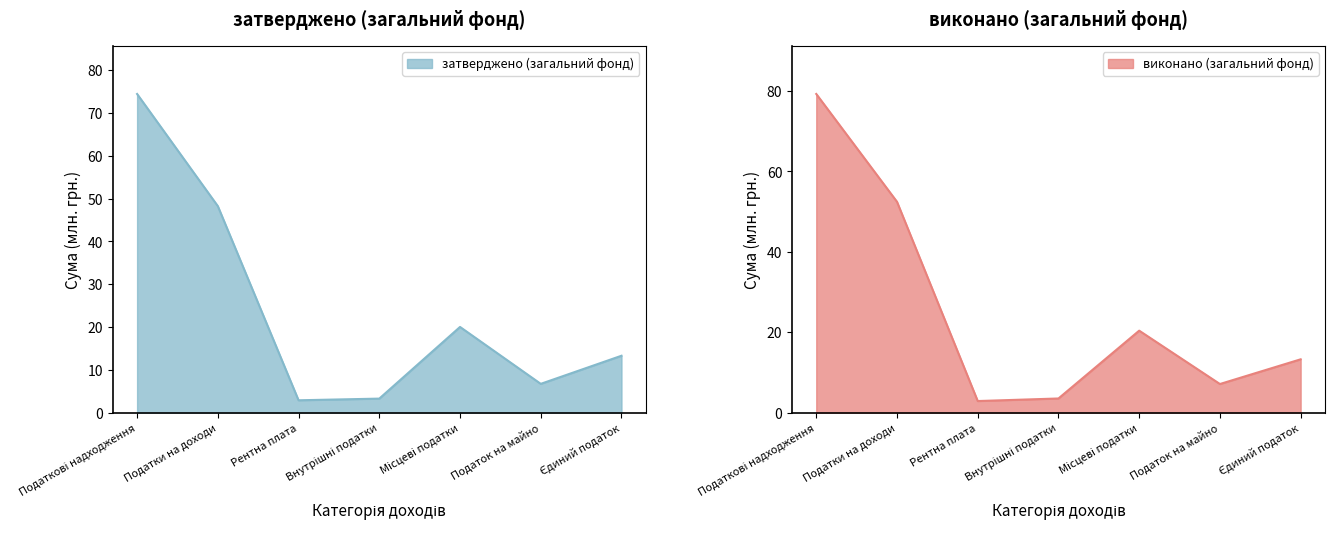

Read the затверджено (загальний фонд) value at Рентна плата.

2.9